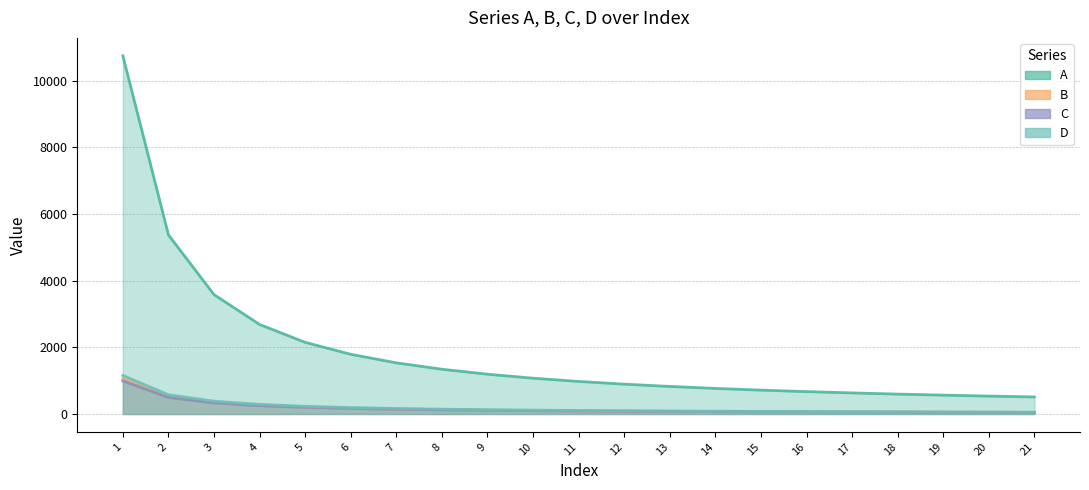

What is the value of the B point at the 20th from the left?

49.6